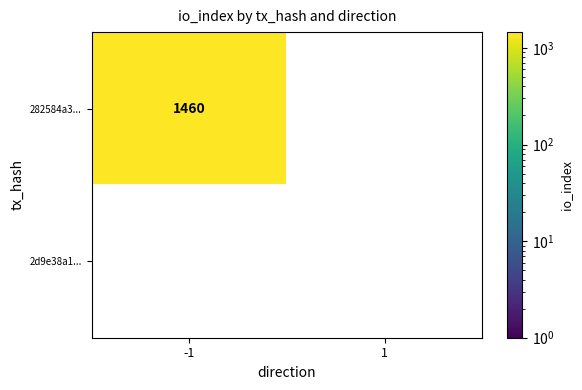

The value of 282584a3... at -1 is 829. True or false?

False